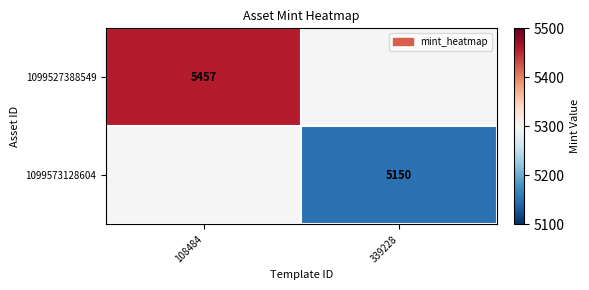

The 1099573128604 series shows 3199 at 339228. True or false?

False